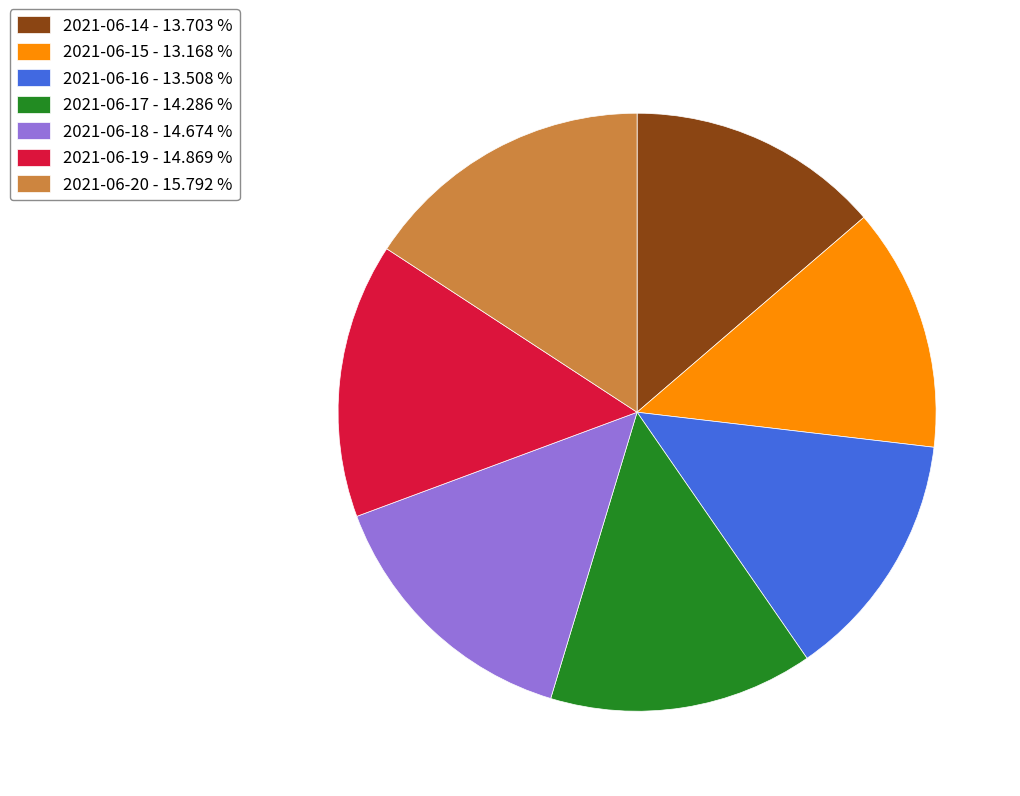

What is the ratio of the value at 2021-06-14 to the value at 2021-06-18?

0.9